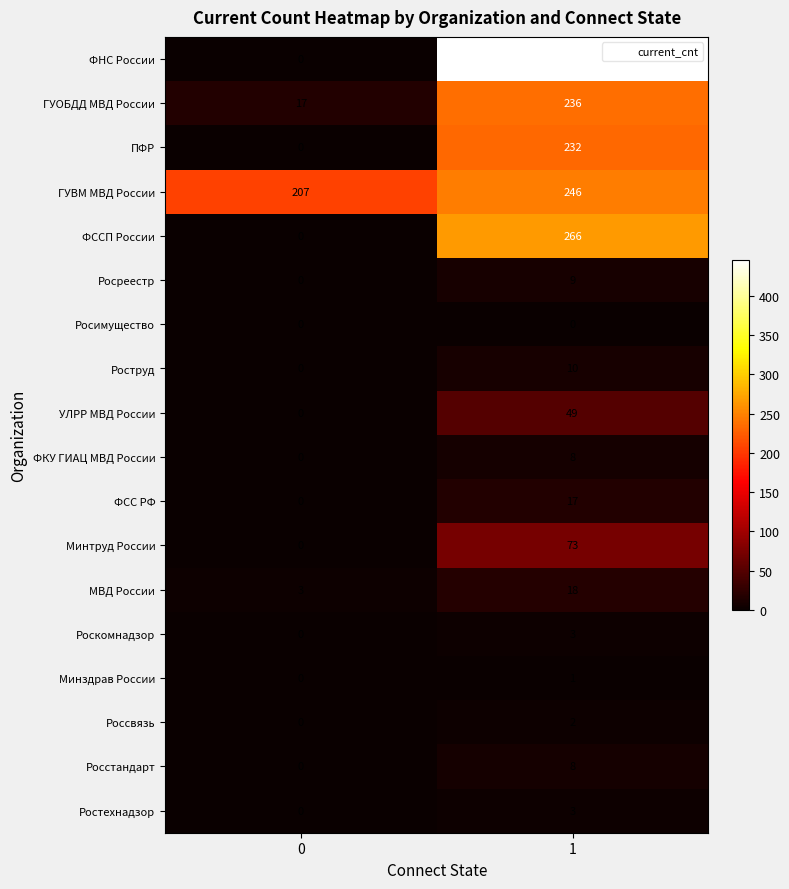

Which series changed the most between 0 and 1?

ФНС России